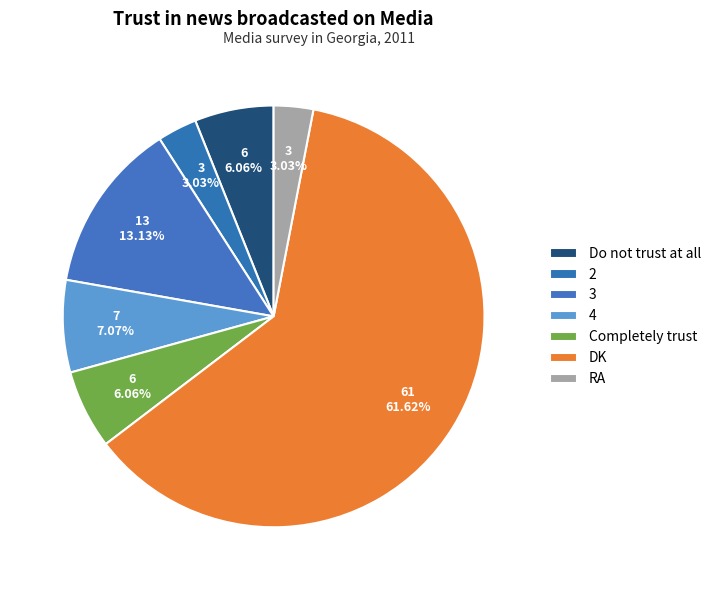

Rank the categories by value from highest to lowest.

DK, 3, 4, Do not trust at all, Completely trust, 2, RA